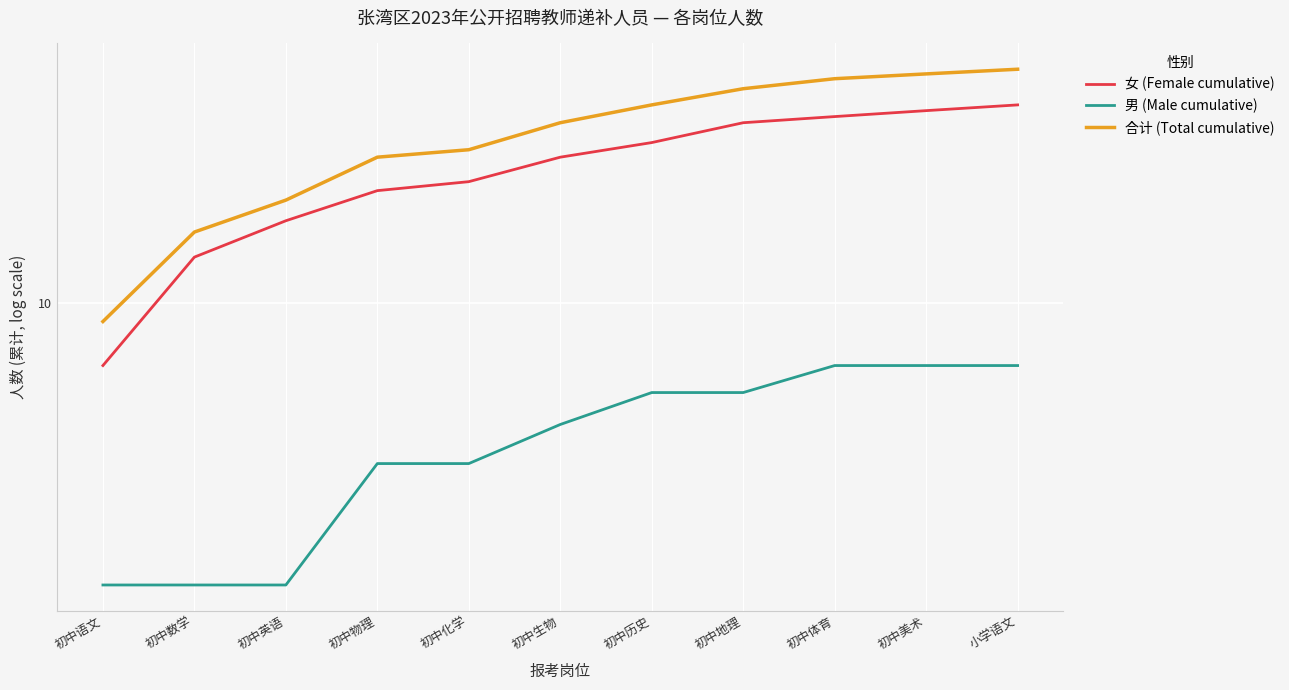

True or false: 合计 (Total cumulative) has a value of 37 at 初中美术.

True